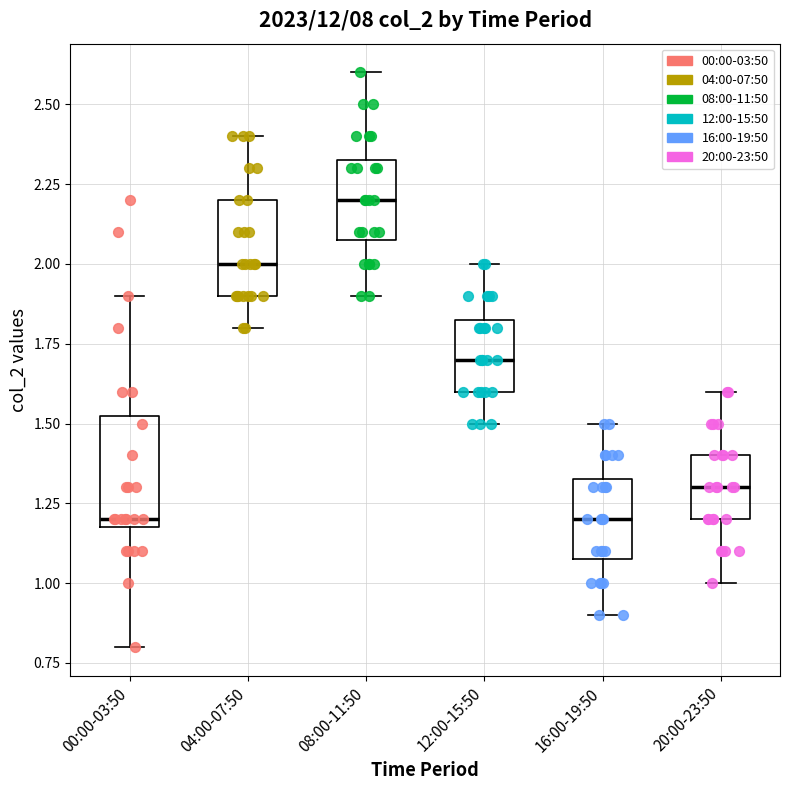

Reading left to right, transcribe this box plot: for each box, give where its median line is, the range the box spans, and where its two whiskers end, as read against the y-axis. The values are not printed on the chart, so give them approximately, as read against the axis.

00:00-03:50: median 1.20 (just above the box's lower edge), box 1.20 to 1.55, whiskers 0.80 to 1.90
04:00-07:50: median 2.00, box 1.90 to 2.20, whiskers 1.80 to 2.40
08:00-11:50: median 2.20, box 2.10 to 2.35, whiskers 1.90 to 2.60
12:00-15:50: median 1.70, box 1.60 to 1.85, whiskers 1.50 to 2.00
16:00-19:50: median 1.20, box 1.10 to 1.35, whiskers 0.90 to 1.50
20:00-23:50: median 1.30, box 1.20 to 1.40, whiskers 1.00 to 1.60